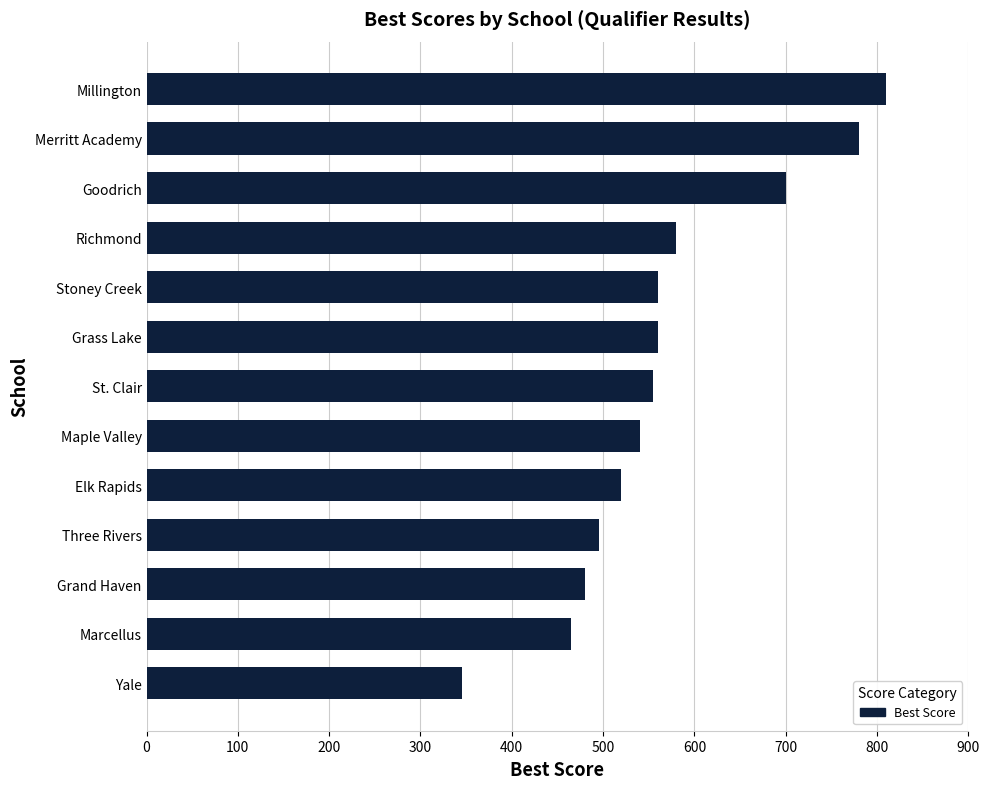

Reading bottom to top, list all the values displayed in this chart.

Yale=345	Marcellus=465	Grand Haven=480	Three Rivers=495	Elk Rapids=520	Maple Valley=540	St. Clair=555	Grass Lake=560	Stoney Creek=560	Richmond=580	Goodrich=700	Merritt Academy=780	Millington=810